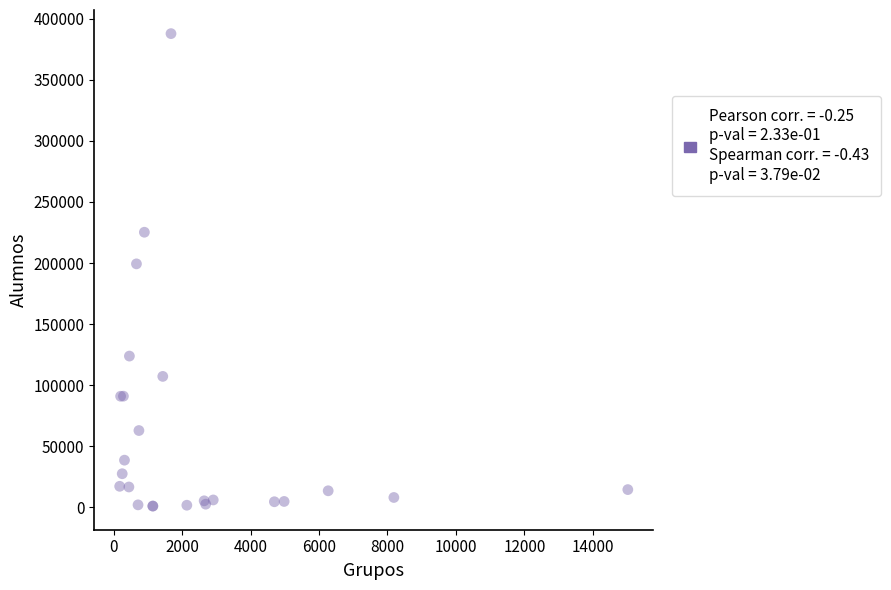

What Y value in the scatter plot is closest to 194402?

199307